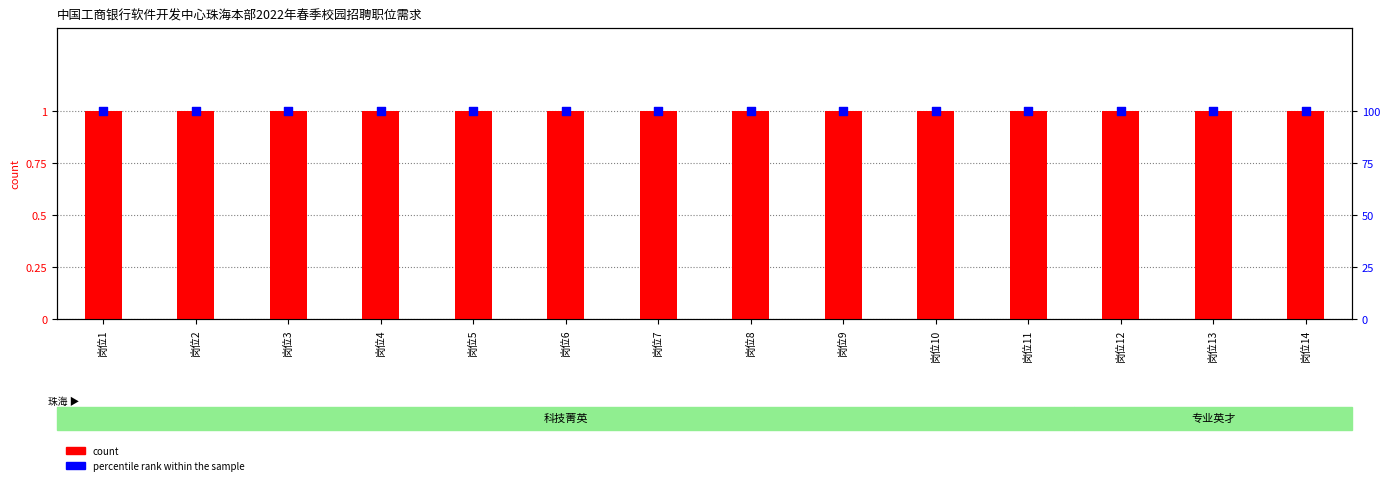

Which series contains the highest Y value?

percentile rank within the sample